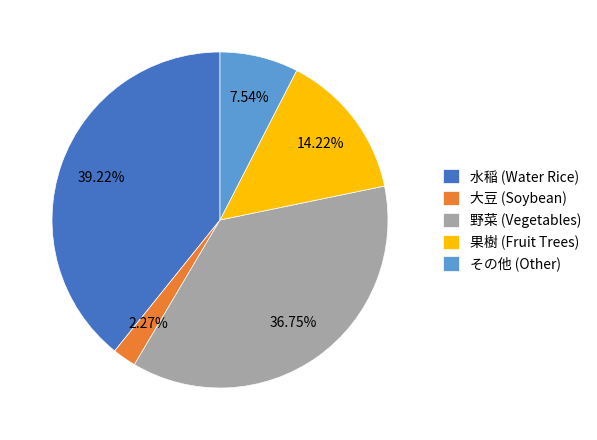

Is the sum of 大豆 (Soybean) and その他 (Other) greater than half?

No